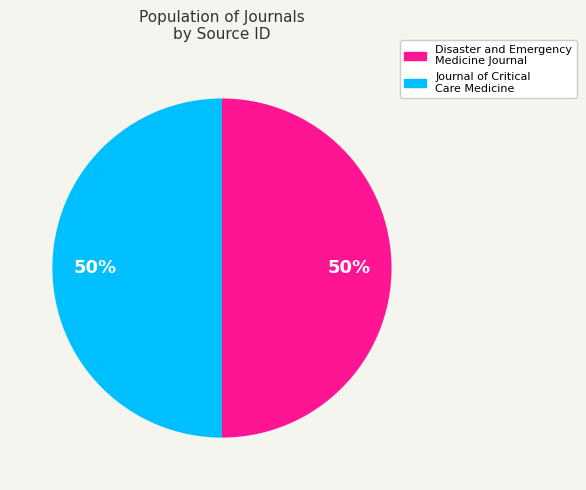

Combined, do Disaster and Emergency Medicine Journal and Journal of Critical Care Medicine account for over 50%?

Yes